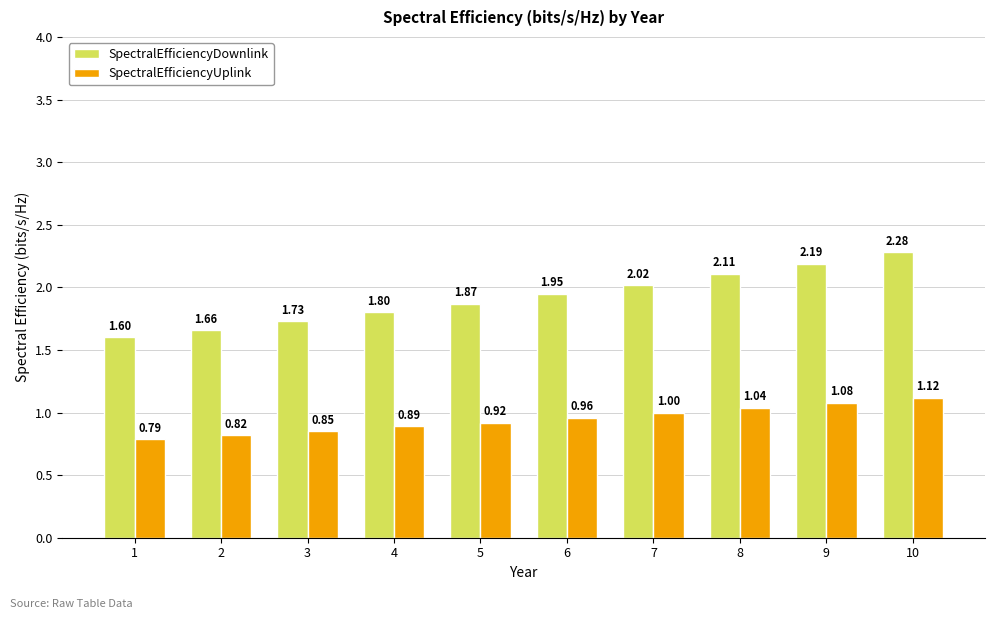

What is the difference between the maximum and second lowest values in the SpectralEfficiencyDownlink series?

0.6